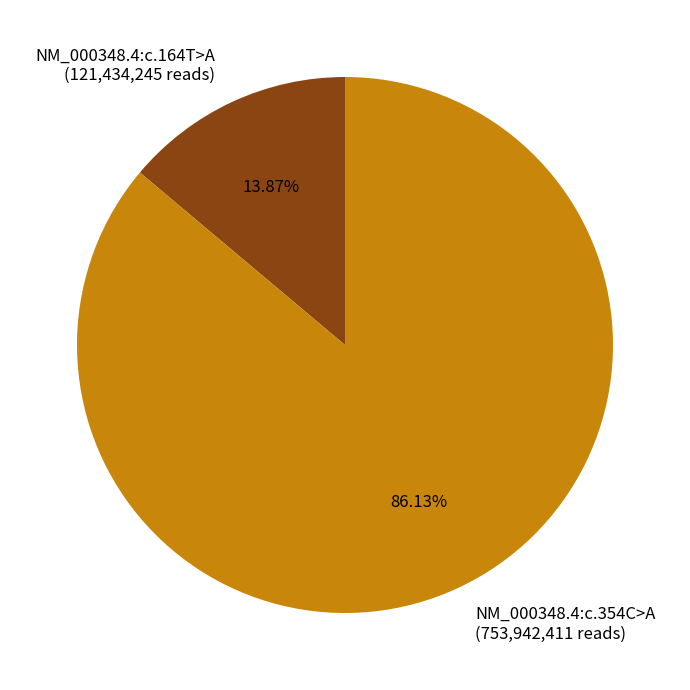

What is the majority slice?

NM_000348.4:c.354C>A